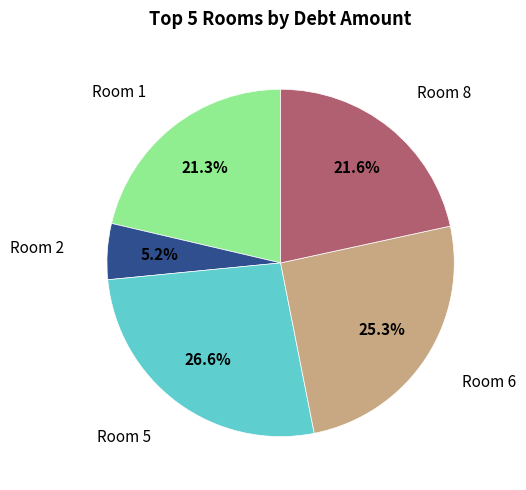

Between Room 5 and Room 1, which is larger?

Room 5